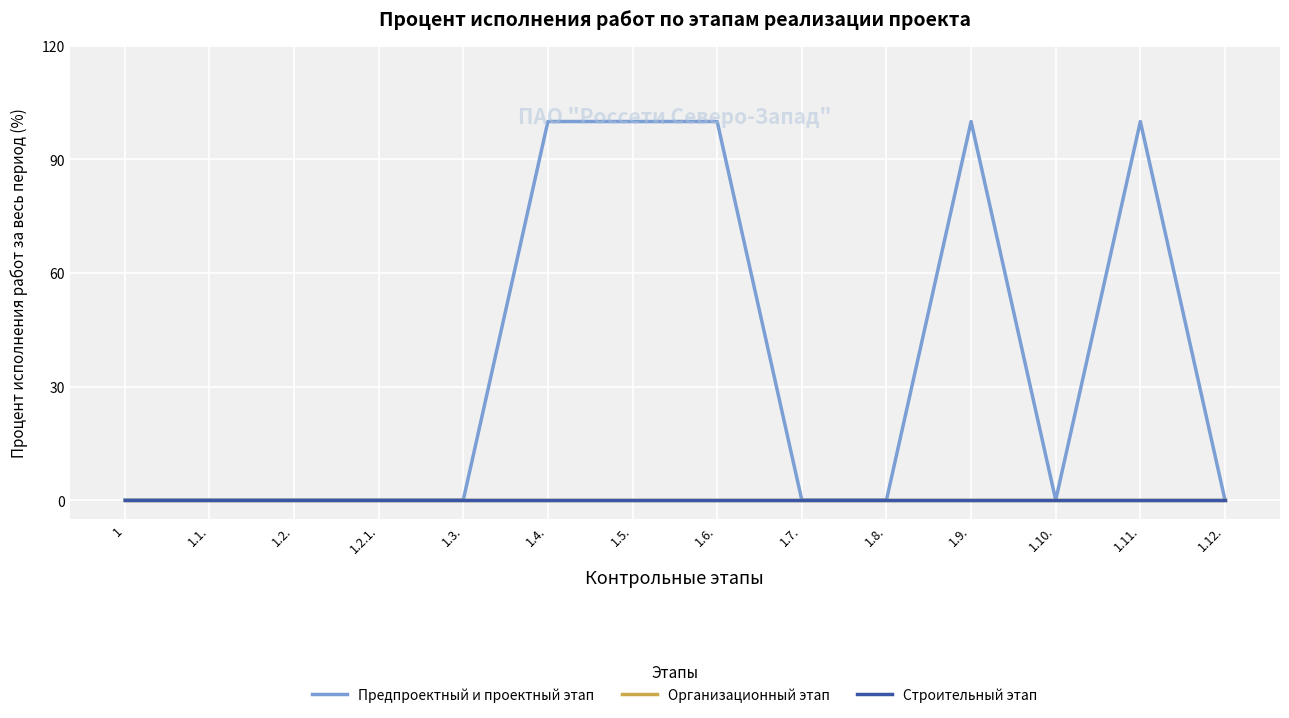

Is this an area chart (filled region under the line)?

No